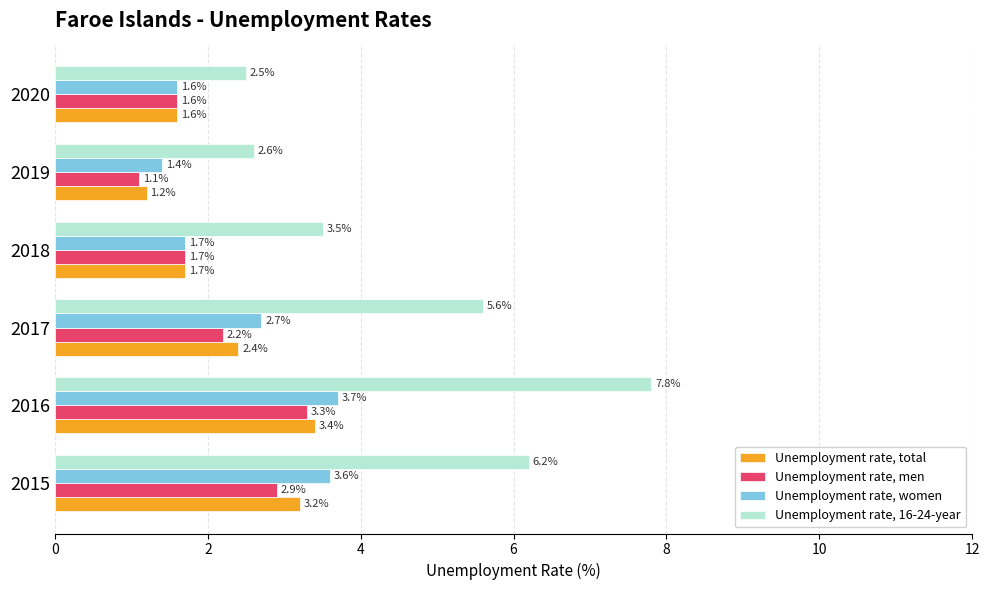

At how many categories does at least one series exceed 2?

6